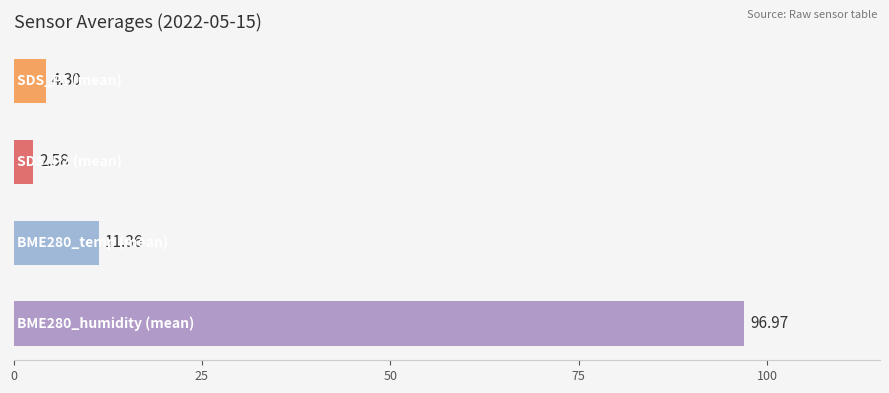

What is the difference between the maximum and minimum values?

94.4